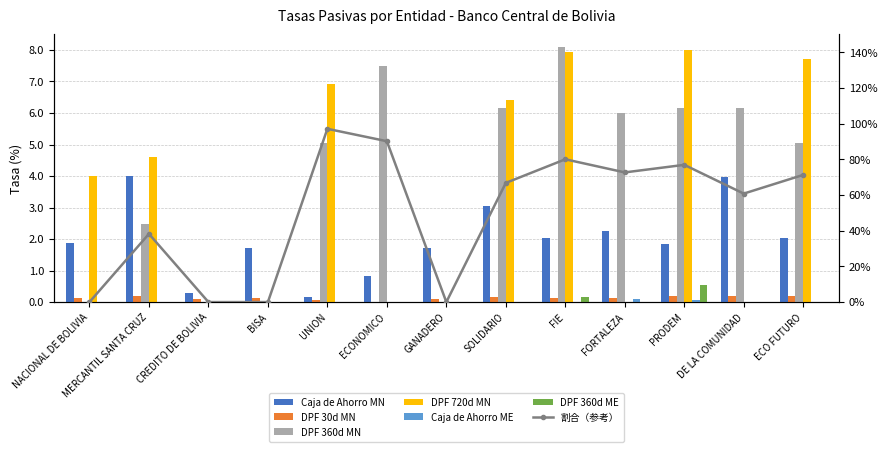

Between DE LA COMUNIDAD and ECO FUTURO, which is larger?

DE LA COMUNIDAD